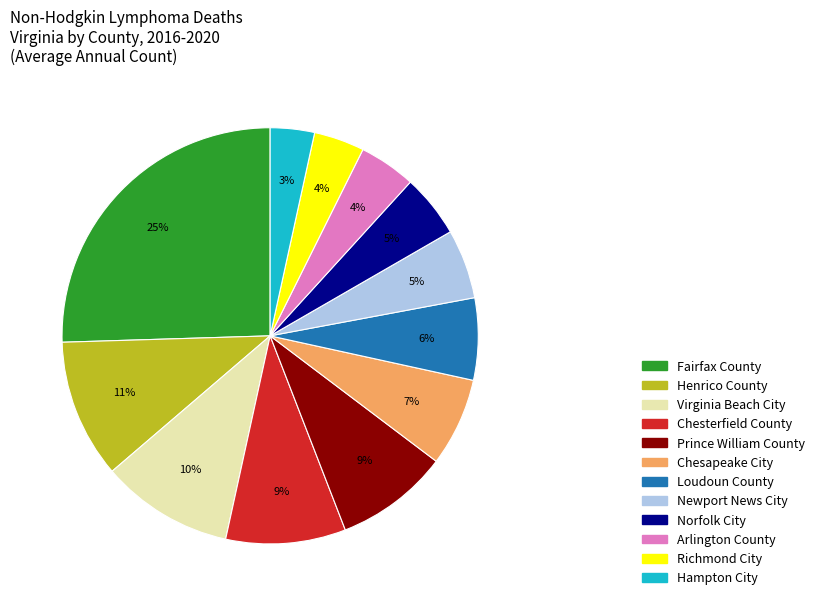

Which slice is the largest?

Fairfax County